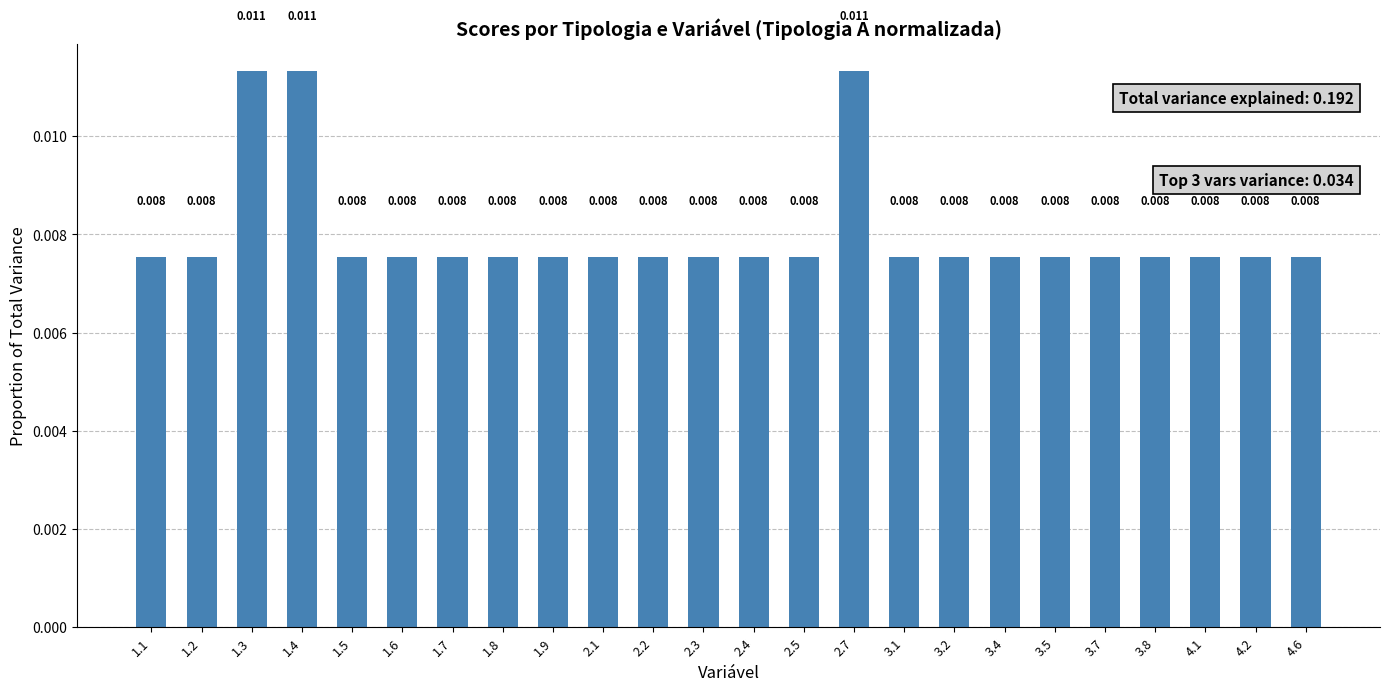

Which label corresponds to the largest value in the chart?

1.3